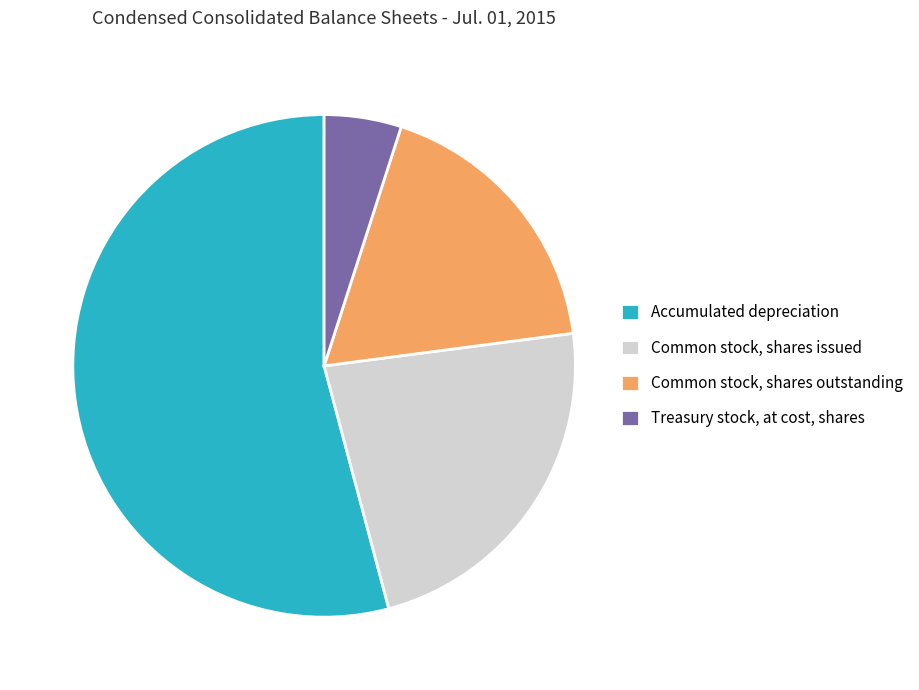

Is there a majority slice in this chart?

Yes